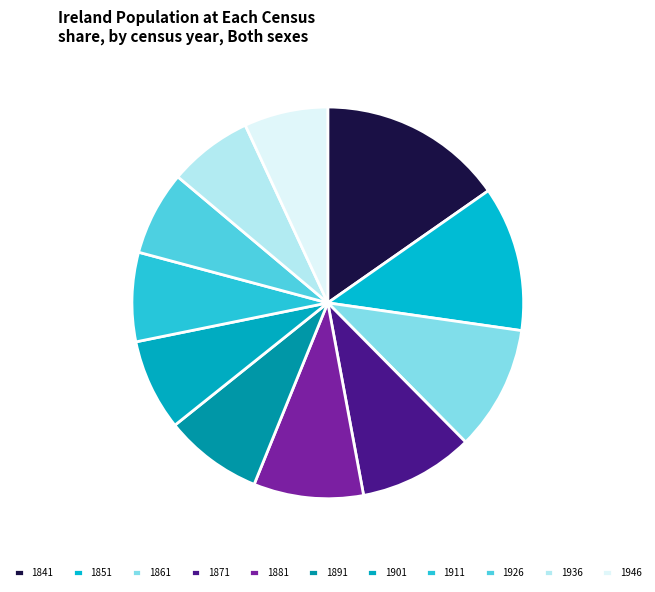

Count the number of slices in the pie.

11